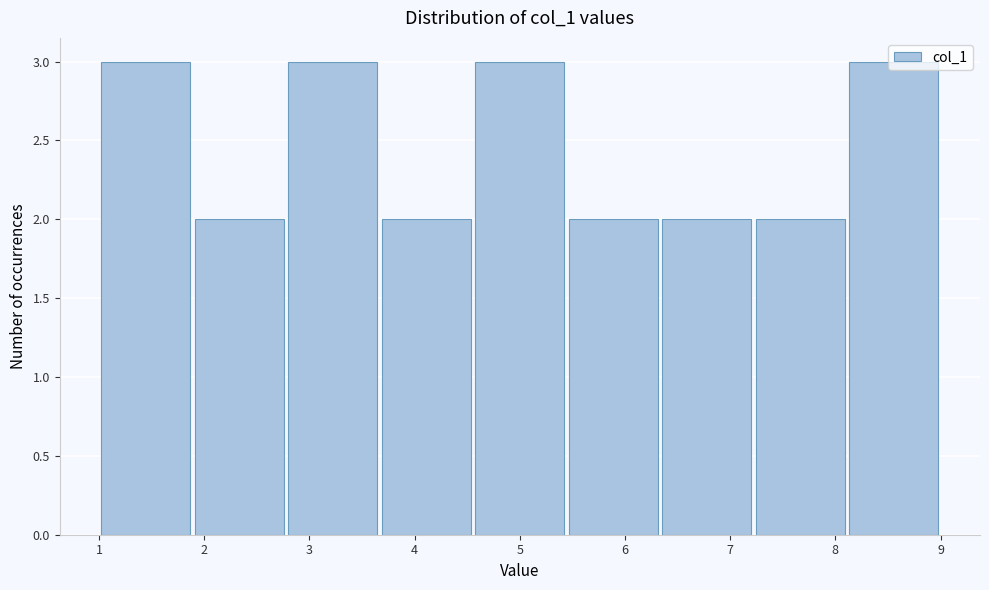

How tall is the bar that spans 2.8 to 3.7 on the x-axis? Neither the bar edges nor the heights are printed on the chart, so give them approximately, as read against the axes.

3